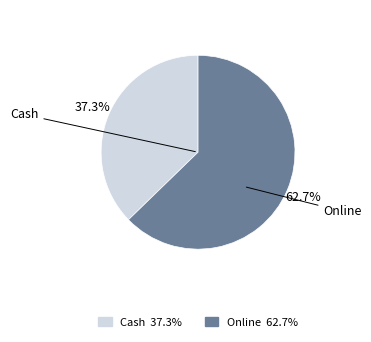

Count the number of slices in the pie.

2